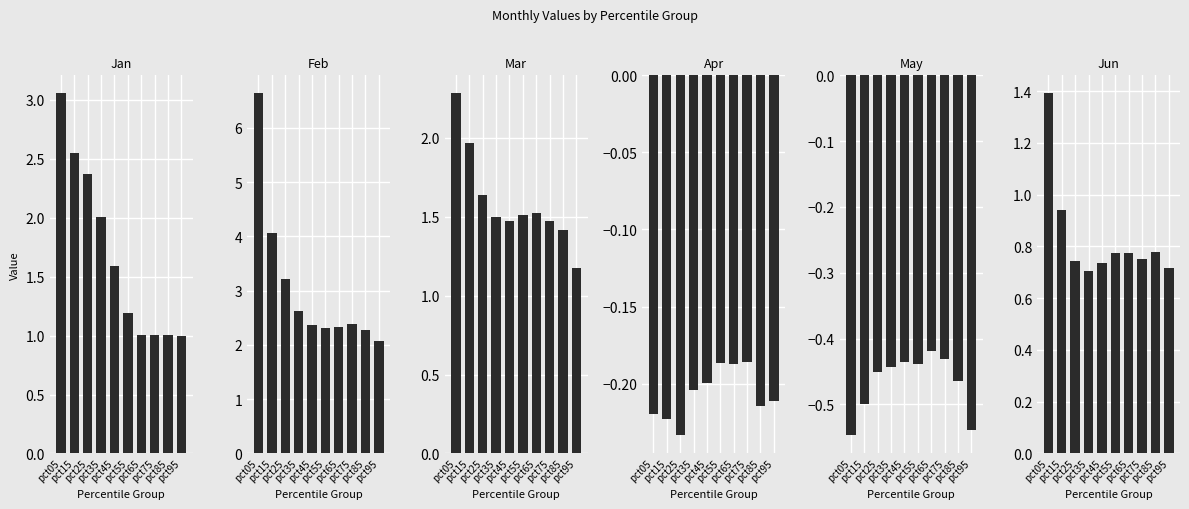

Reading left to right, what are all the values shown in this chart?

Jan: 3.1	2.6	2.4	2.0	1.6	1.2	1.0	1.0	1.0	1.0
Feb: 6.6	4.1	3.2	2.6	2.4	2.3	2.3	2.4	2.3	2.1
Mar: 2.3	2.0	1.6	1.5	1.5	1.5	1.5	1.5	1.4	1.2
Apr: -0.2	-0.2	-0.2	-0.2	-0.2	-0.2	-0.2	-0.2	-0.2	-0.2
May: -0.5	-0.5	-0.5	-0.4	-0.4	-0.4	-0.4	-0.4	-0.5	-0.5
Jun: 1.4	0.9	0.7	0.7	0.7	0.8	0.8	0.8	0.8	0.7